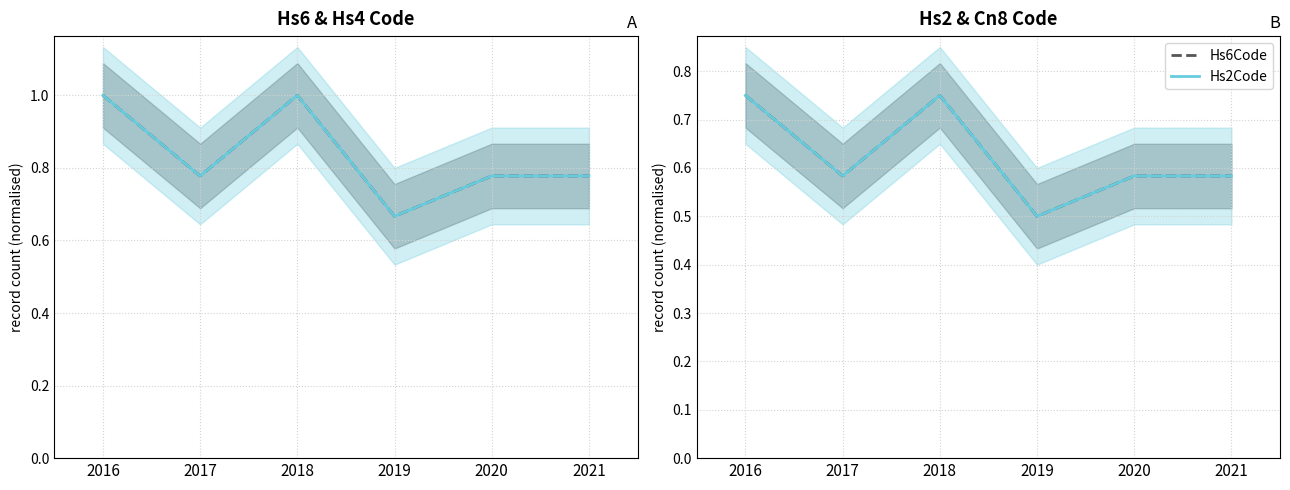

How many lines are shown in the chart?

2